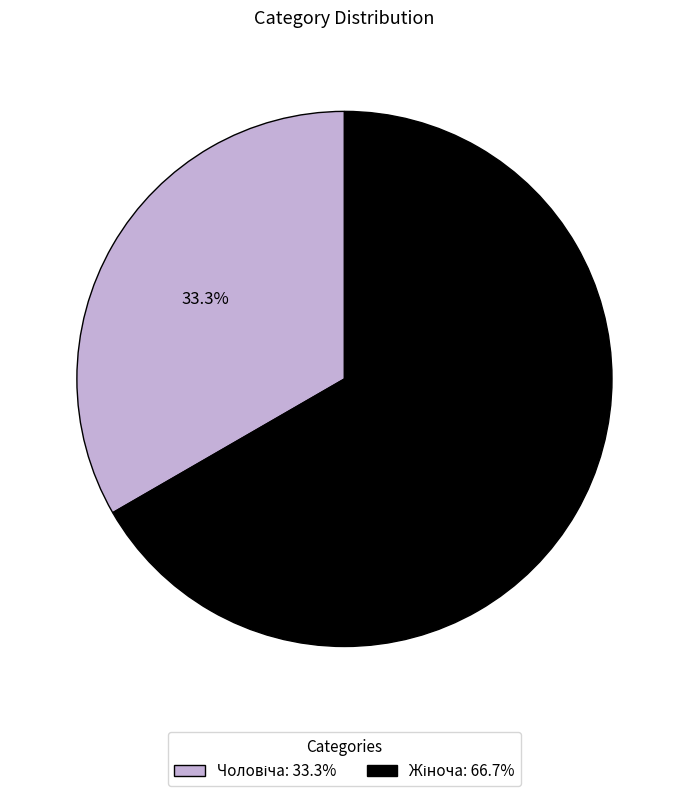

Is there any slice that represents more than half of the pie?

Yes